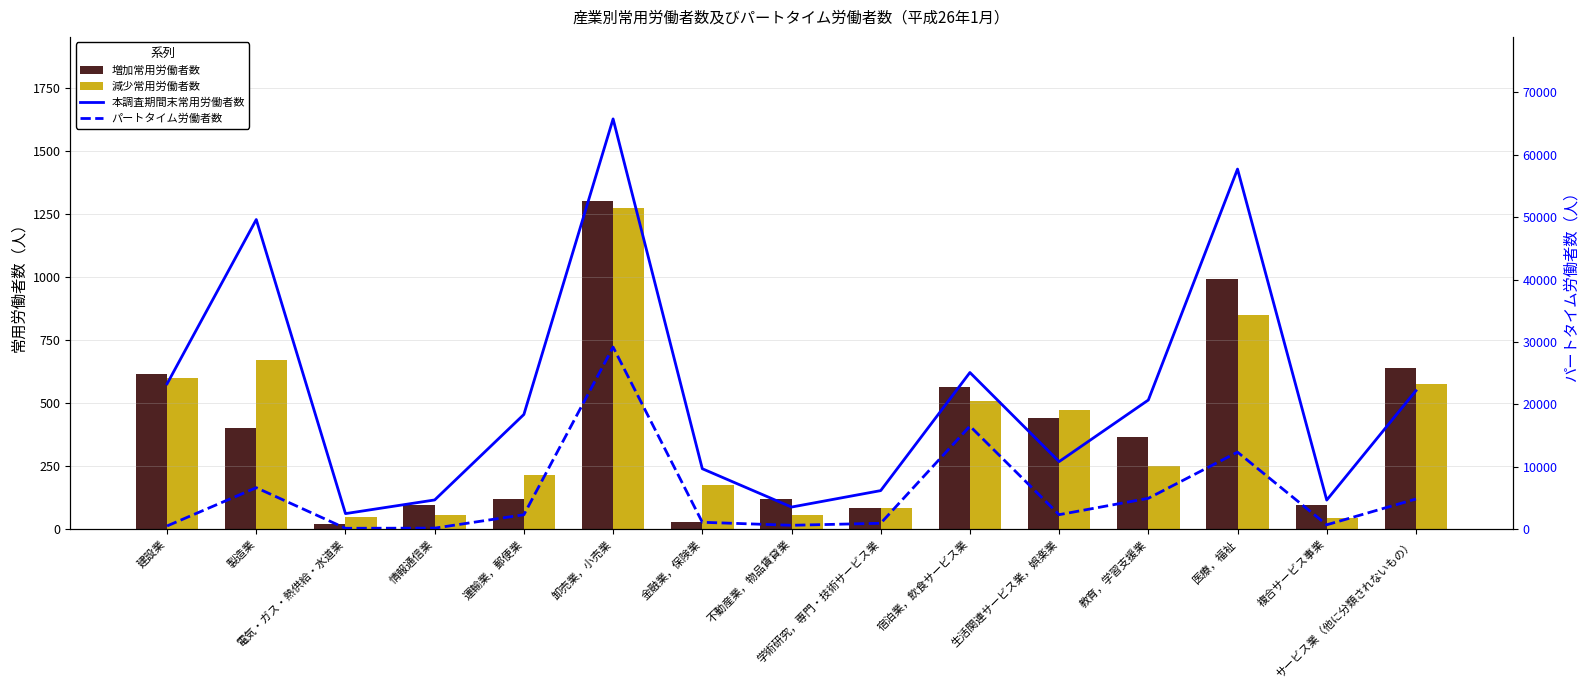

What is the minimum value for パートタイム労働者数?

121